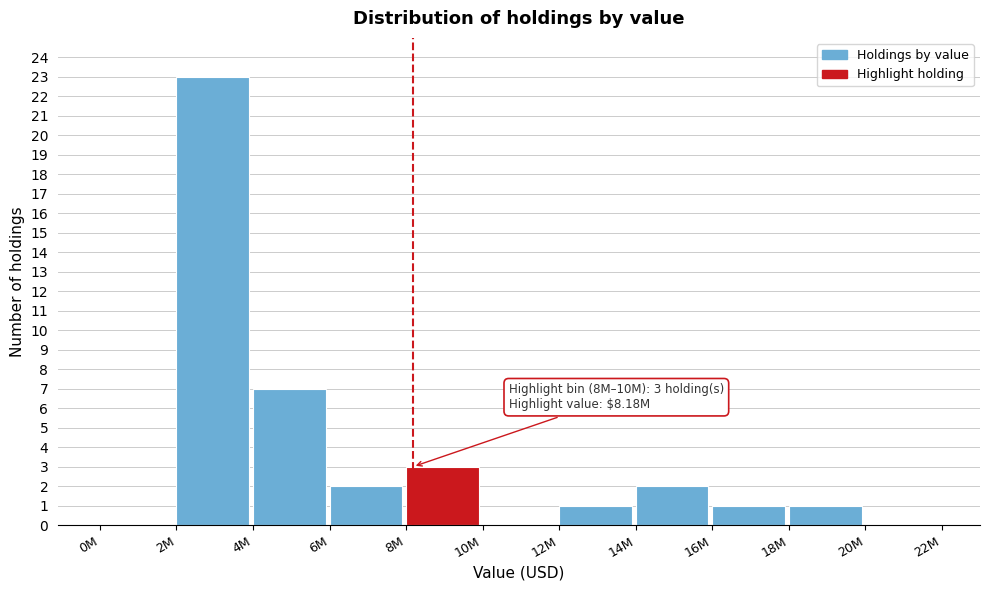

Reading left to right, what are all the values shown in this chart?

0M=0	2M=23	4M=7	6M=2	8M=3	10M=0	12M=1	14M=2	16M=1	18M=1	20M=0